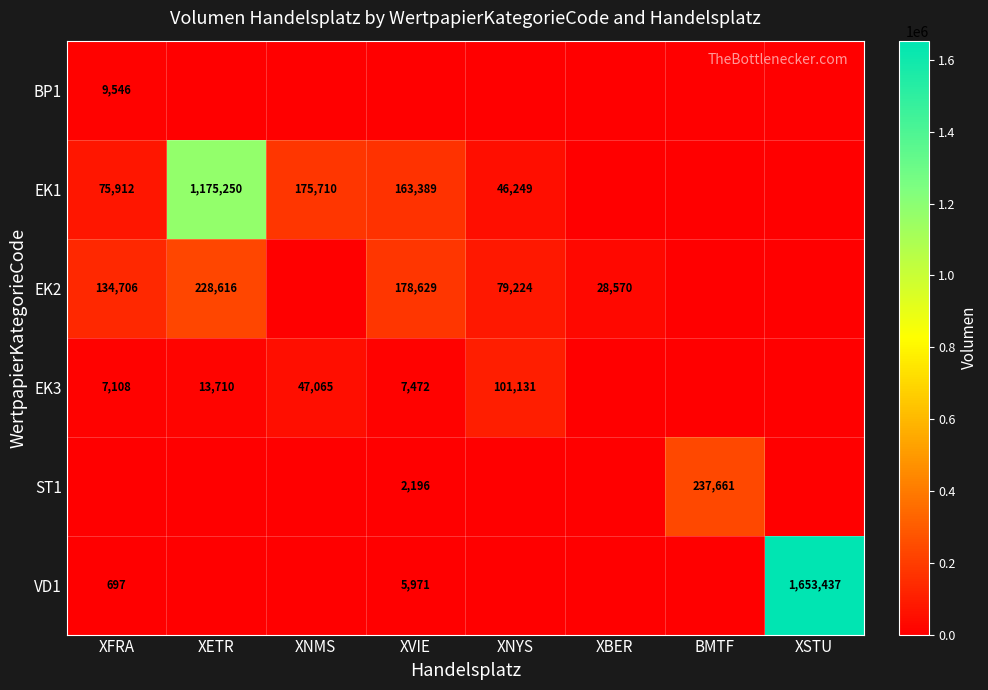

Is it true that BP1 equals 2659 at XFRA?

False